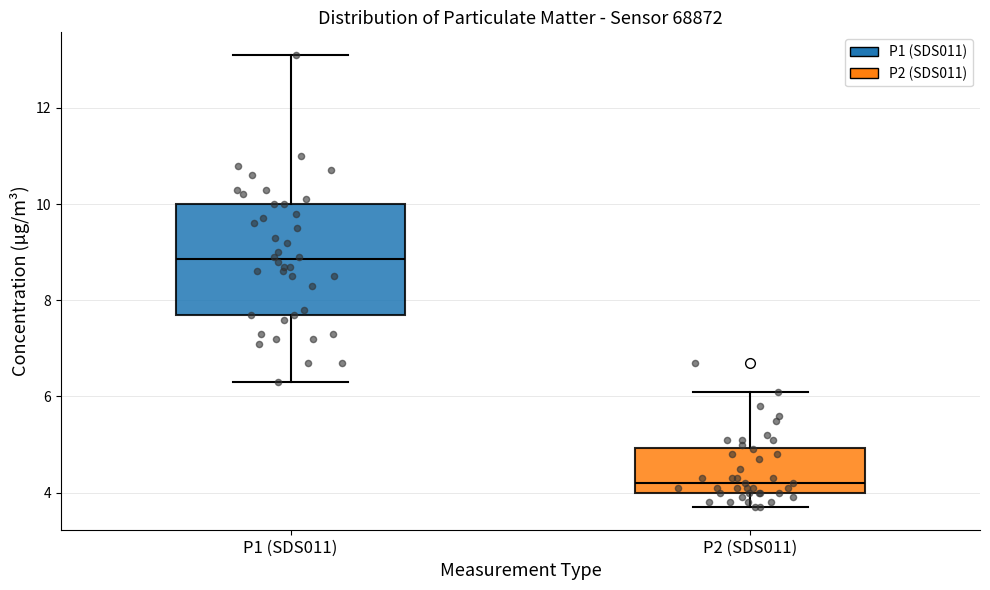

Reading left to right, read every box against the y-axis: the position of its median line, the range the box covers, and the ends of its whiskers. The values are not printed on the chart, so give them approximately, as read against the axis.

P1 (SDS011): median 8.8, box 7.8 to 10.0, whiskers 6.4 to 13.2
P2 (SDS011): median 4.2, box 4.0 to 5.0, whiskers 3.8 to 6.2